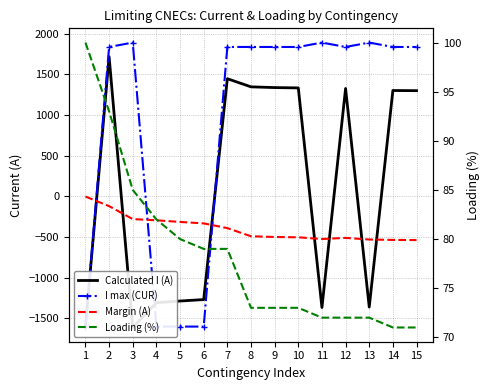

Between 2 and 10, which is larger?

2